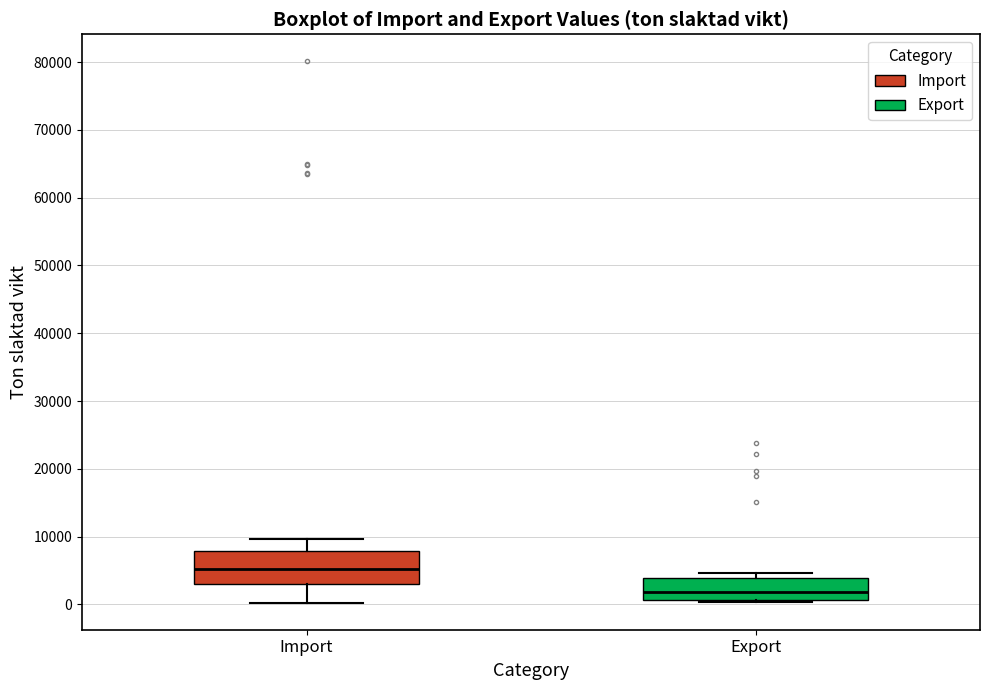

Which box is the tallest, from its lower edge to its upper edge?

Import